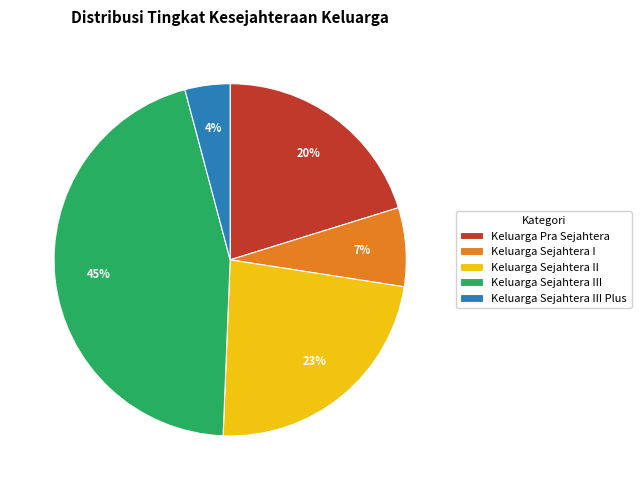

What percentage is the Keluarga Sejahtera III Plus slice, to the nearest percent?

4%